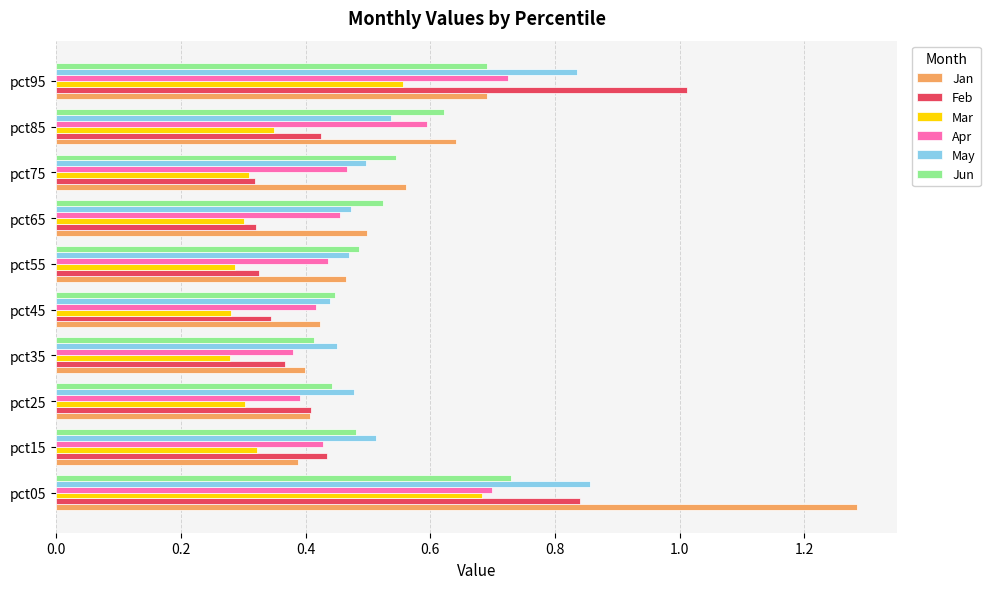

The Jun series shows 0.5 at pct55. True or false?

True